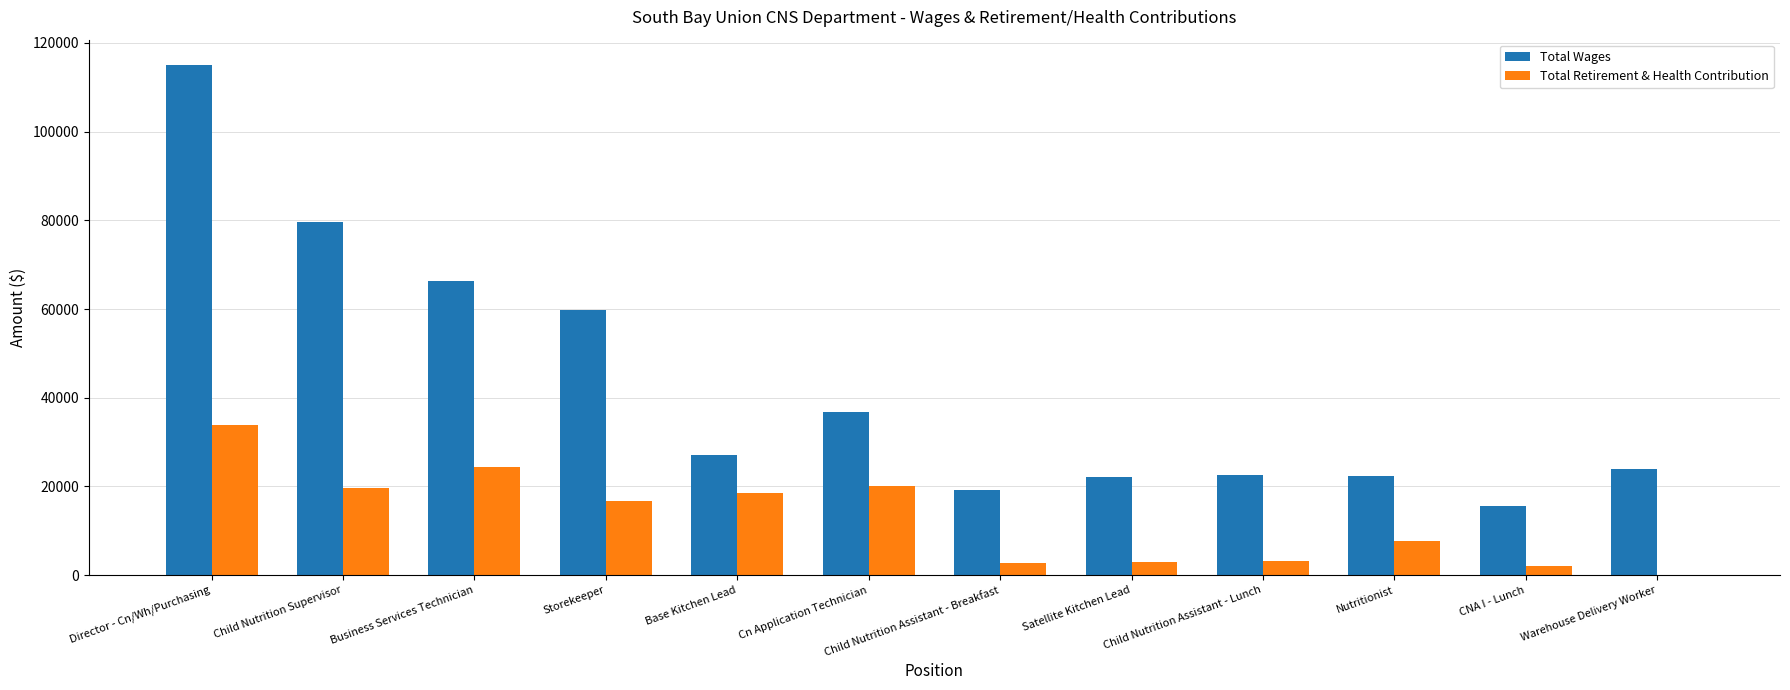

What is the total value across all series at Child Nutrition Assistant - Breakfast?

21842